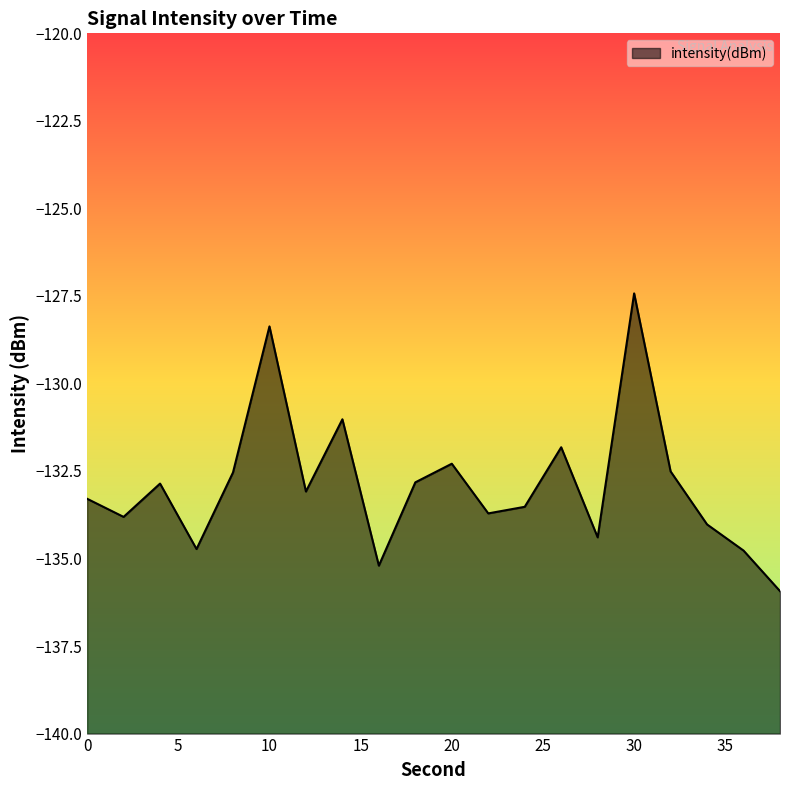

What is the smallest value displayed?

-135.9